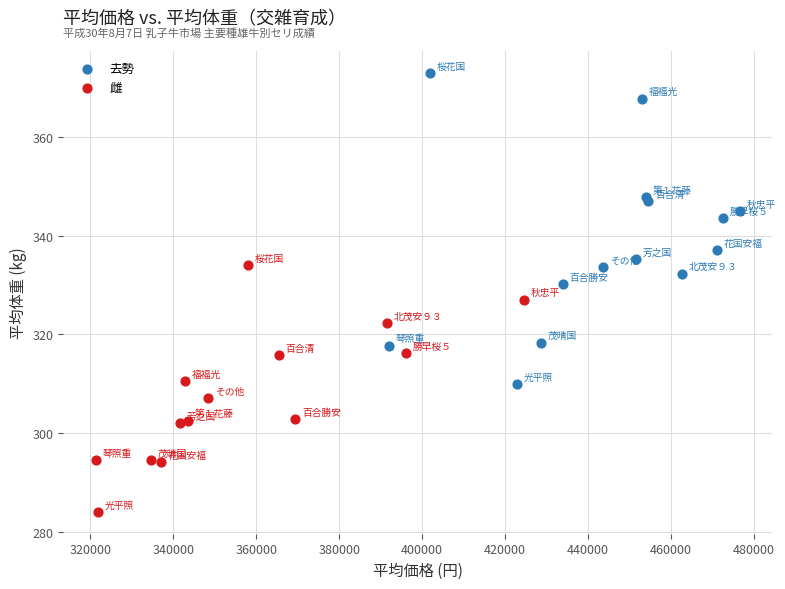

Which series contains the highest Y value?

去勢